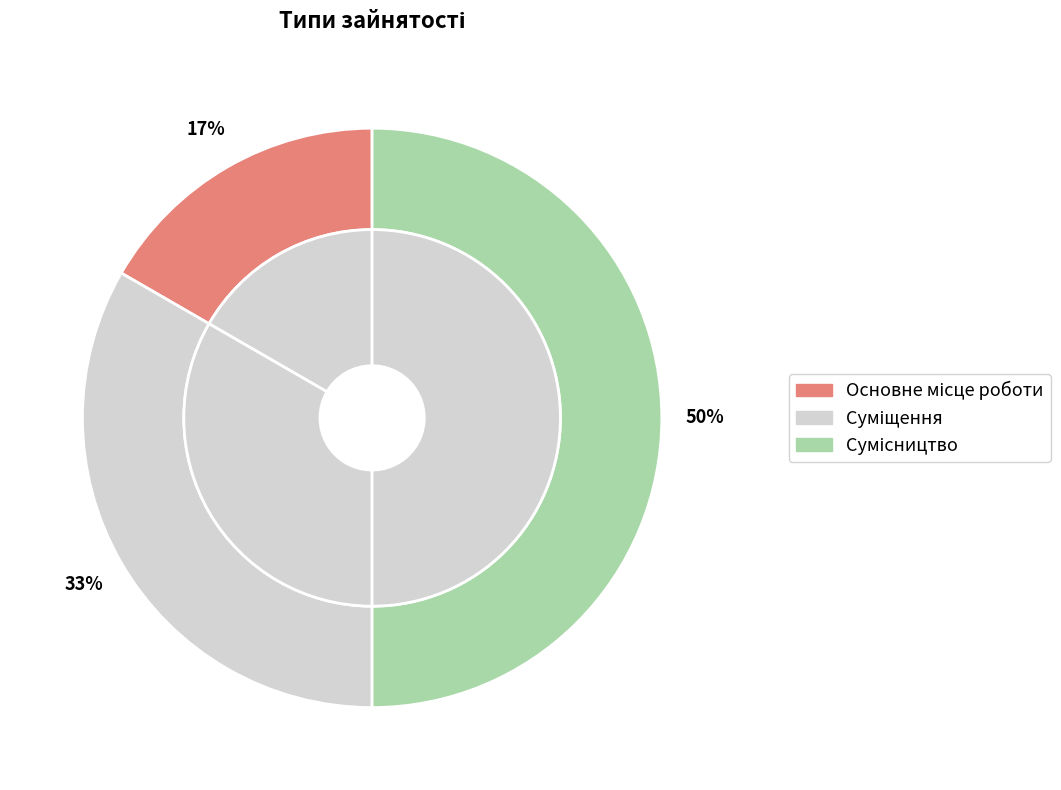

What is the smallest slice in the pie chart?

Основне місце роботи